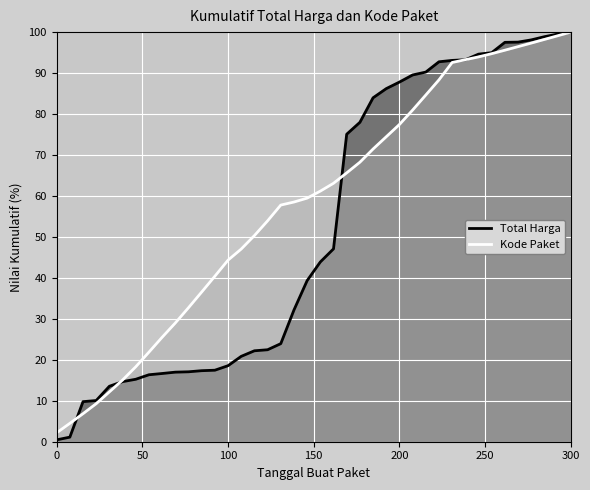

What is the value of the Total Harga point at the 19th from the left?

32.2